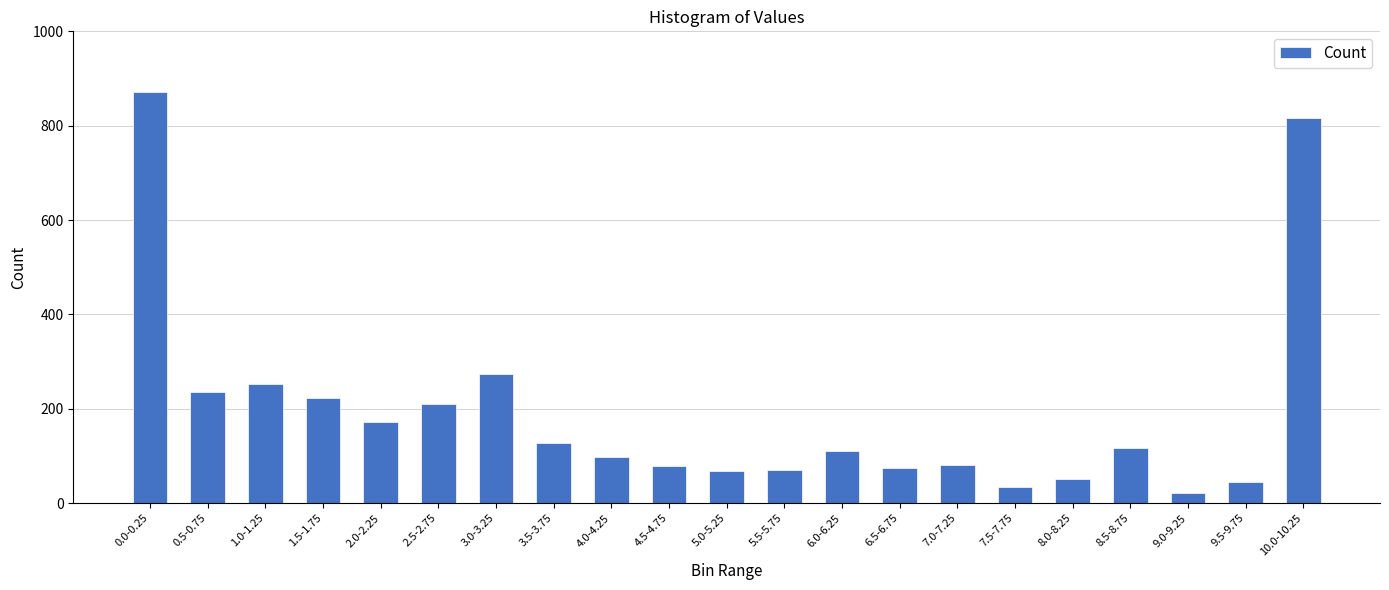

What is the change in value from 1.5-1.75 to 8.0-8.25?

-173